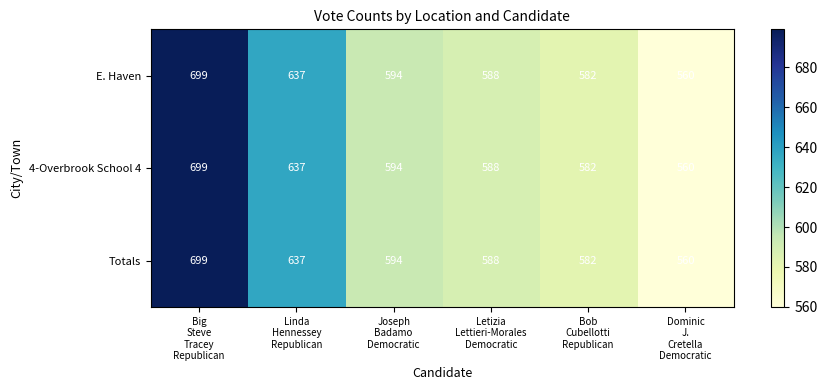

What is the maximum value shown in the chart?

699